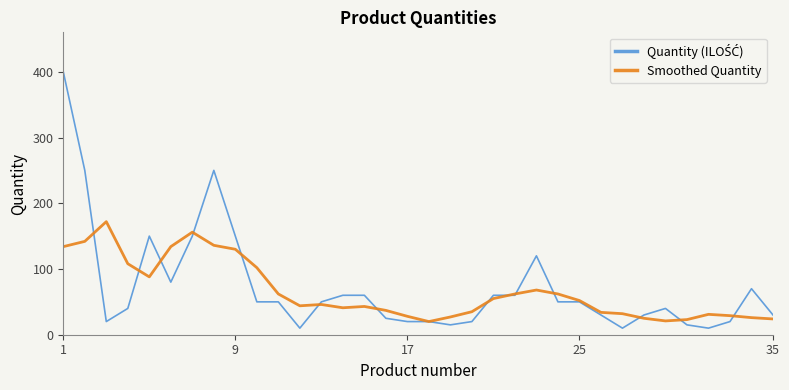

In Smoothed Quantity, how many points are lower than both neighbors (excluding endpoints)?

5